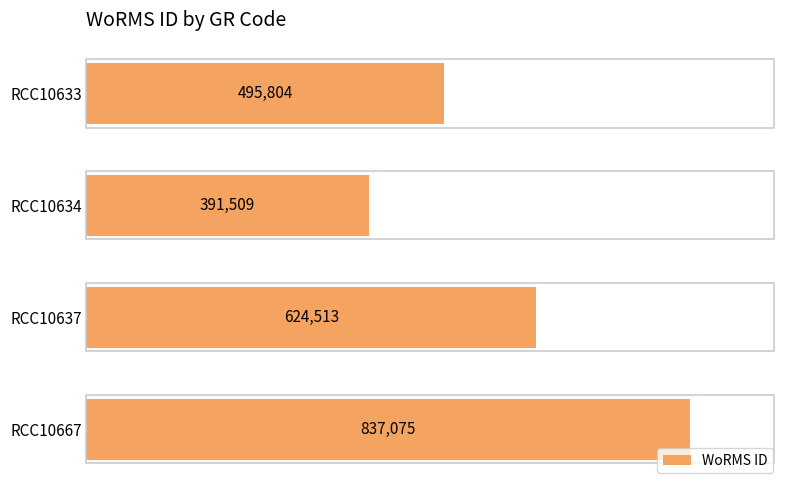

What is the change in value from RCC10633 to RCC10634?

-104295